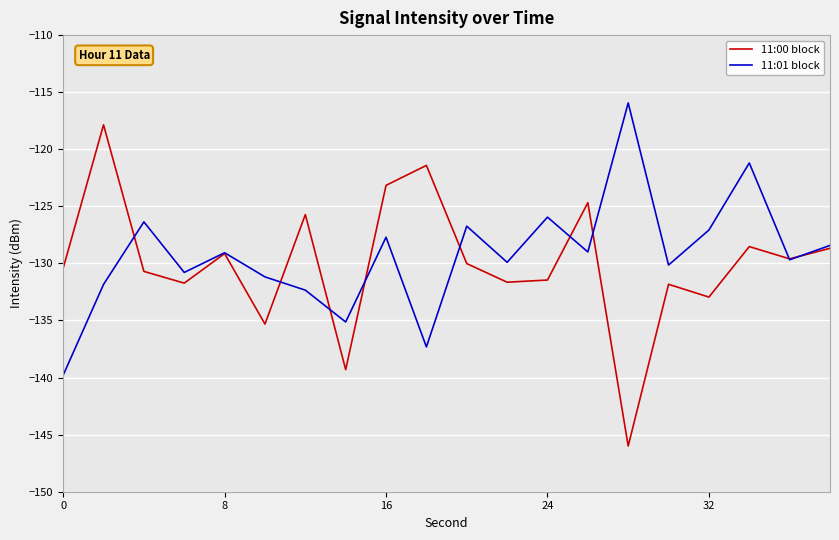

What is the maximum value shown in the chart?

-115.9